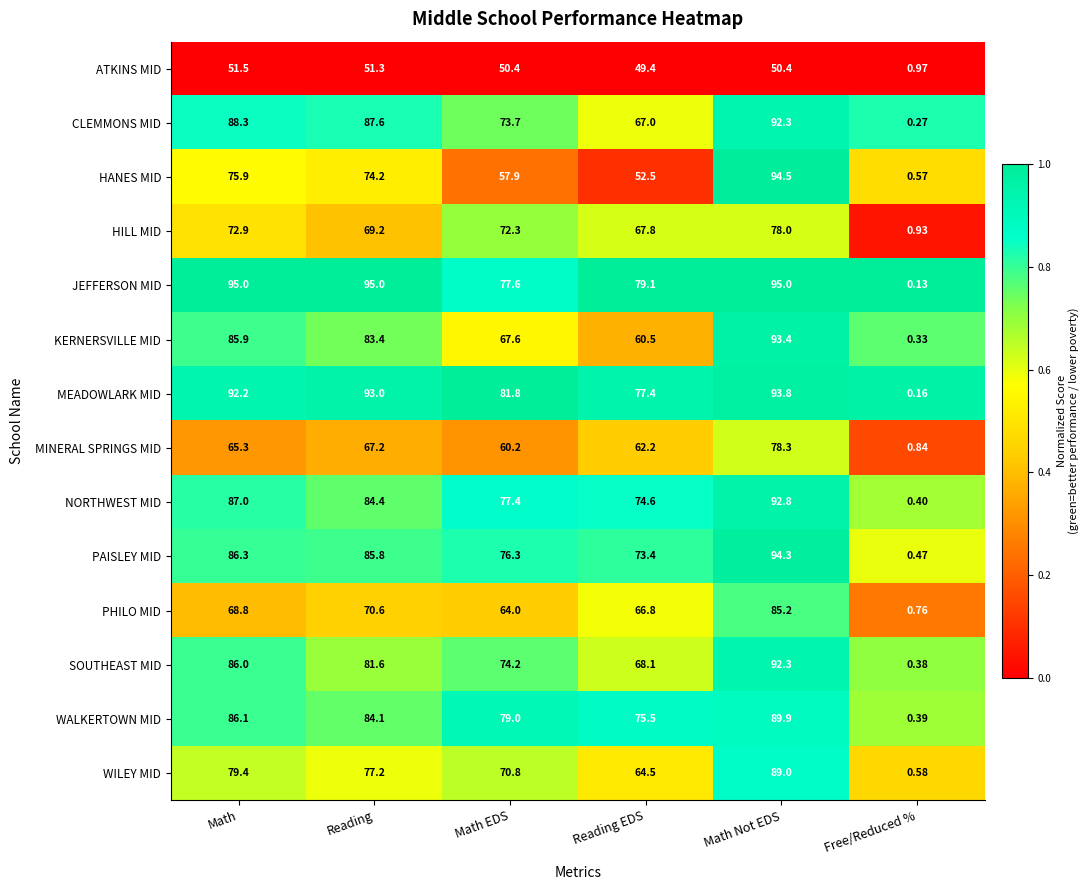

What is the difference between the highest and lowest values at Reading?

43.7